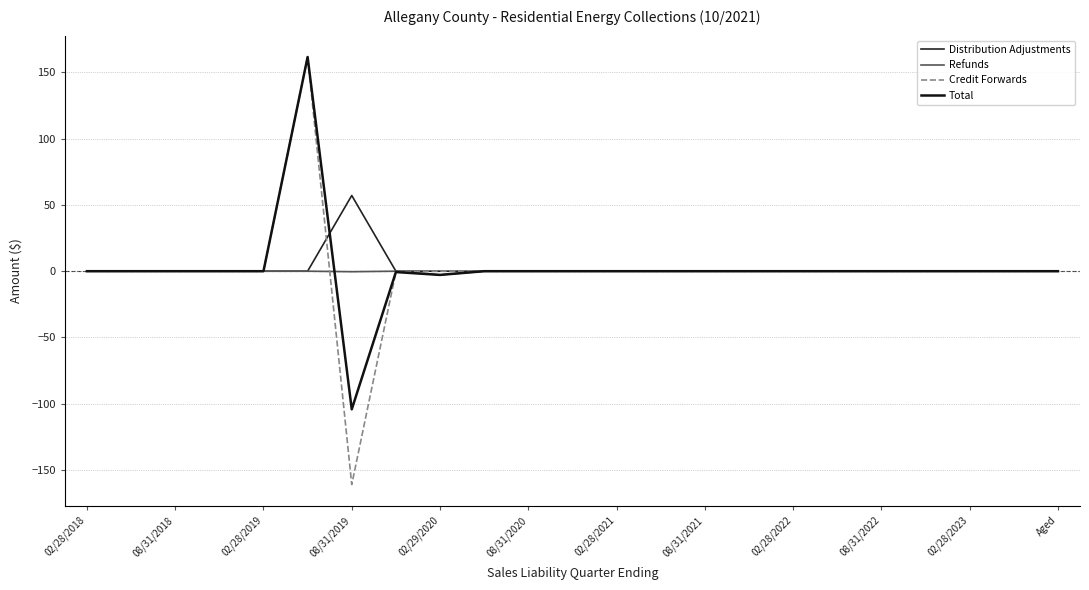

In Distribution Adjustments, how many points are higher than both neighbors (excluding endpoints)?

1